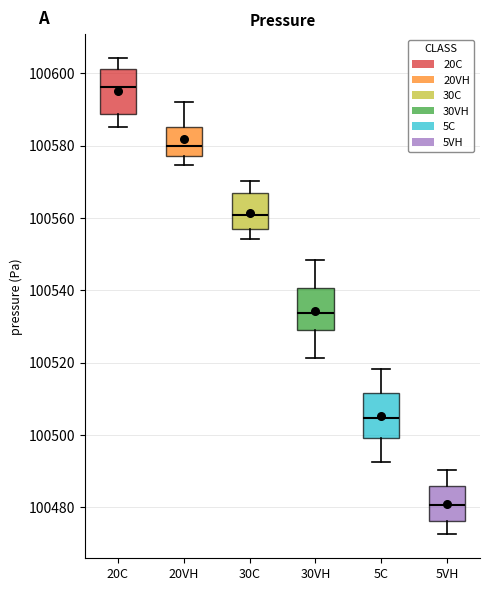

Reading left to right, read every box against the y-axis: the position of its median line, the range the box covers, and the ends of its whiskers. The values are not printed on the chart, so give them approximately, as read against the axis.

20C: median 100596, box 100588 to 100602, whiskers 100586 to 100604
20VH: median 100580, box 100578 to 100586, whiskers 100574 to 100592
30C: median 100560, box 100556 to 100568, whiskers 100554 to 100570
30VH: median 100534, box 100530 to 100540, whiskers 100522 to 100548
5C: median 100504, box 100500 to 100512, whiskers 100492 to 100518
5VH: median 100480, box 100476 to 100486, whiskers 100472 to 100490